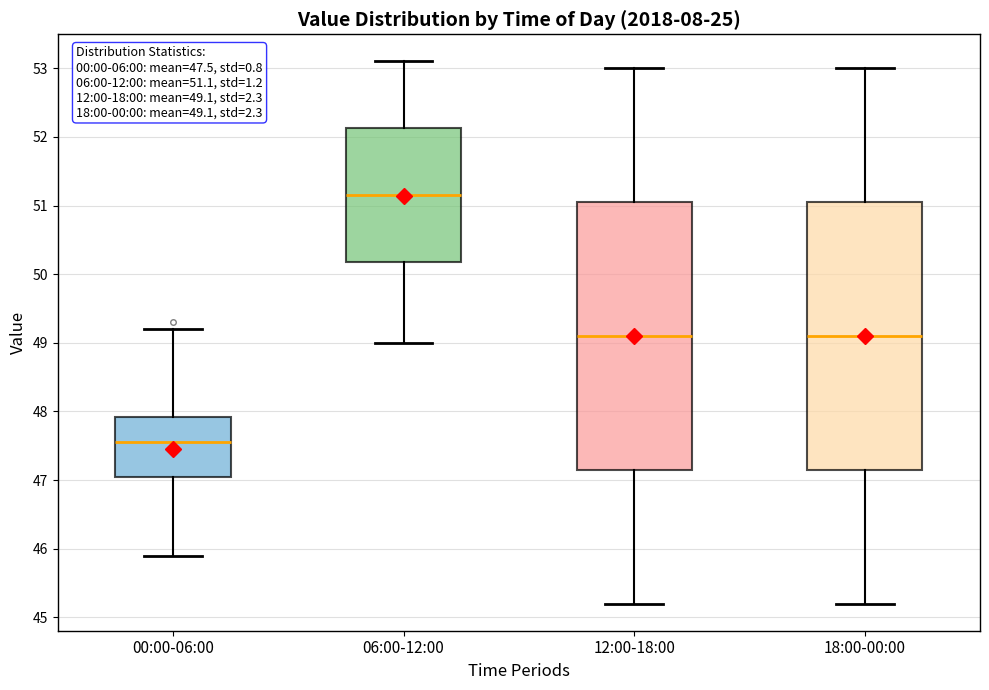

Which box has the lowest median line?

00:00-06:00